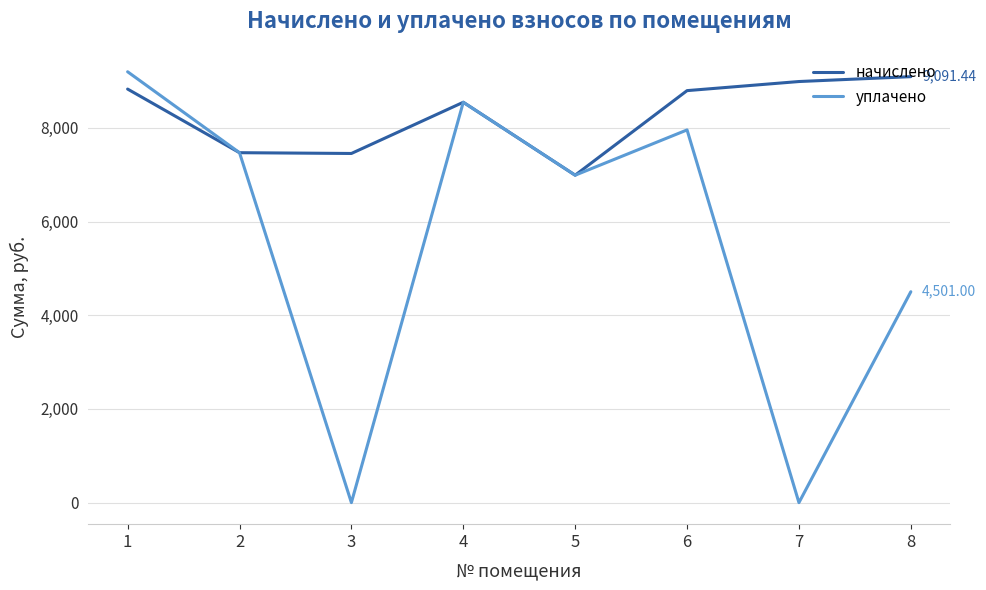

At which category is the sum across all series the highest?

1